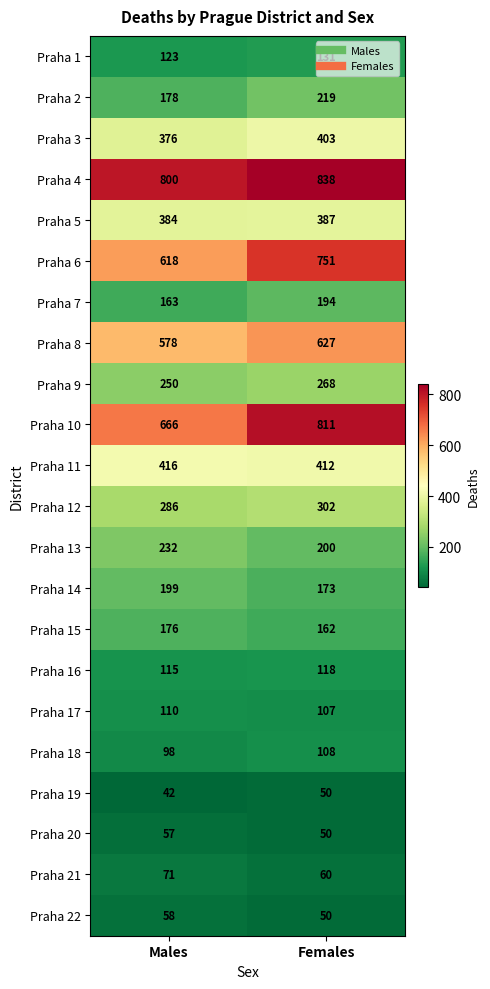

Is it true that Praha 22 equals 80 at Males?

False